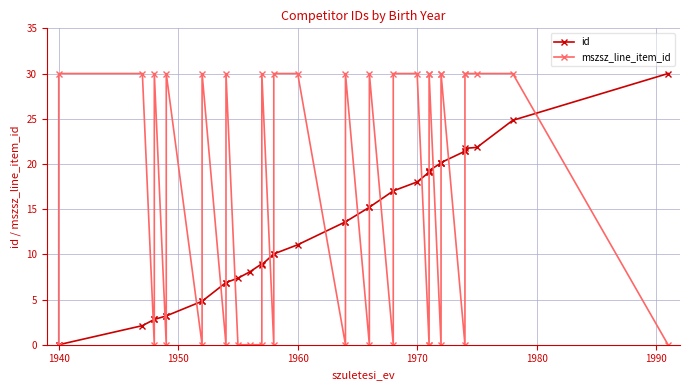

What is the highest value of the mszsz_line_item_id series?

30.0